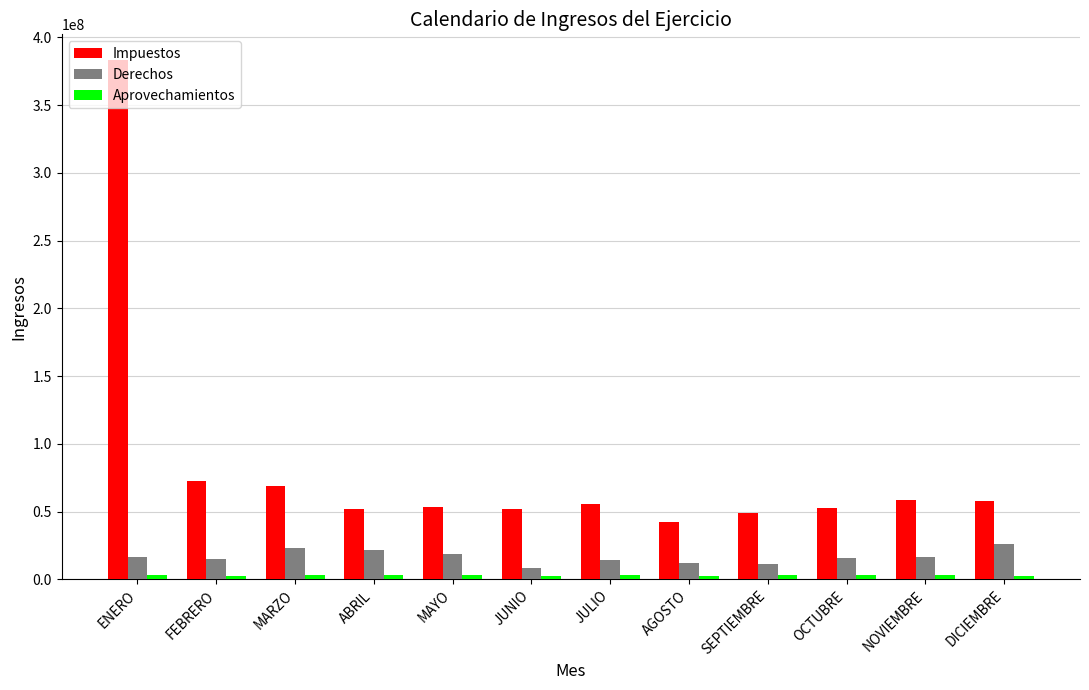

True or false: Derechos has a value of 14538094 at JULIO.

True